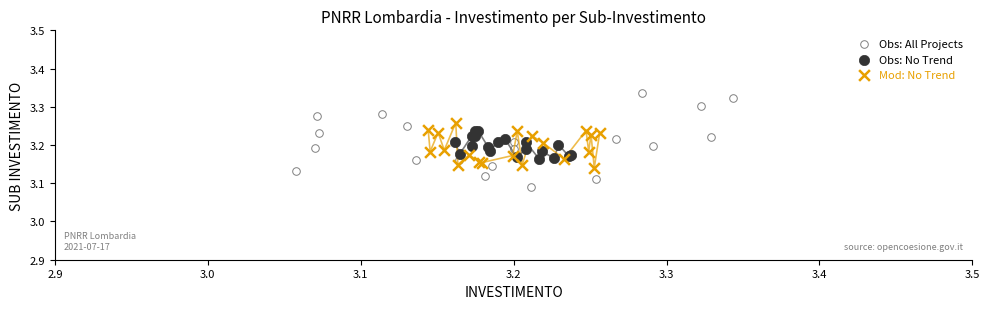

Which series reaches the maximum Y coordinate?

Obs: All Projects